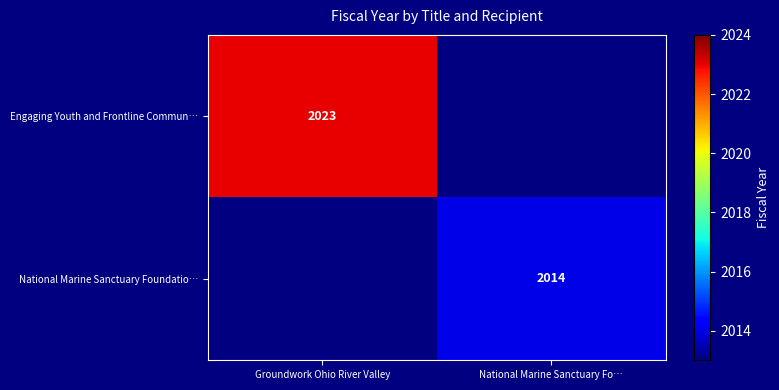

Is it true that National Marine Sanctuary Foundatio… equals 2652 at National Marine Sanctuary Fo…?

False